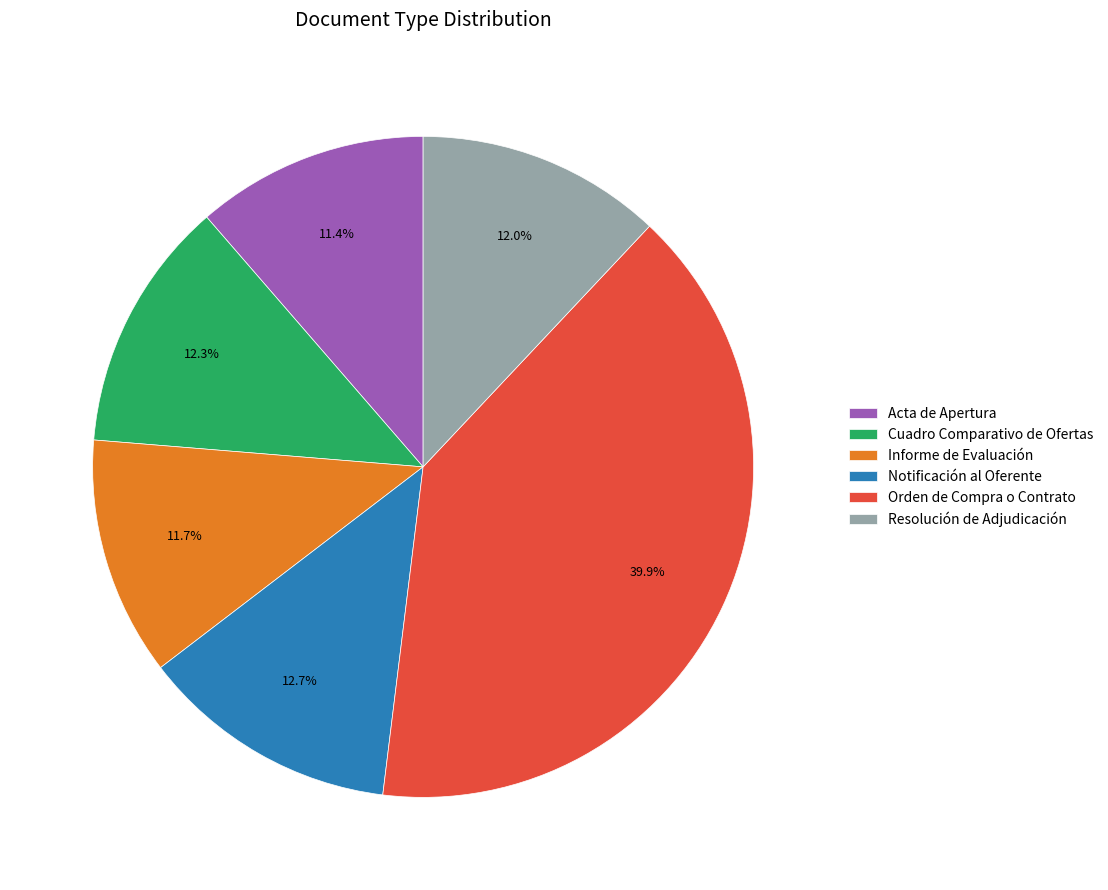

To the nearest percent, what is the combined percentage of Acta de Apertura and Cuadro Comparativo de Ofertas?

24%